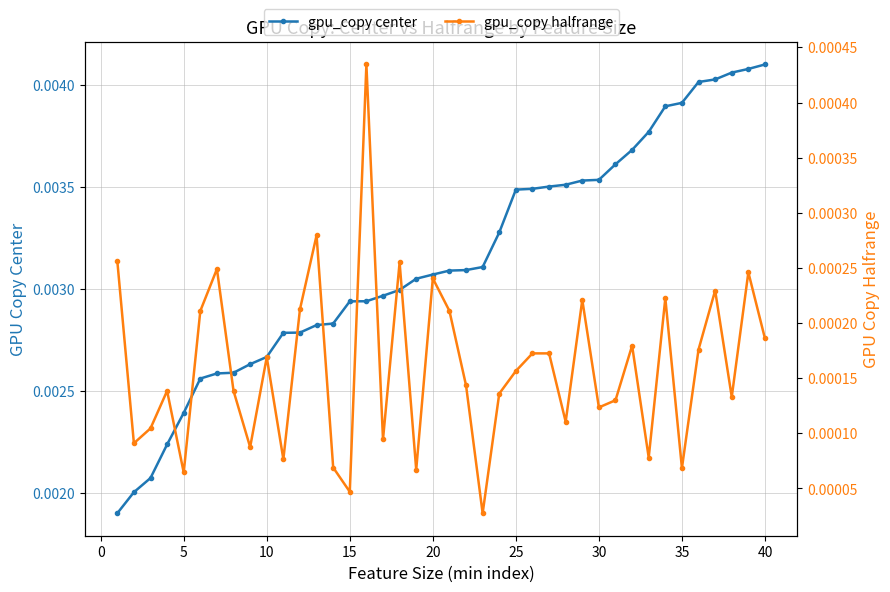

List the series in order of their overall mean, lowest first.

gpu_copy halfrange, gpu_copy center